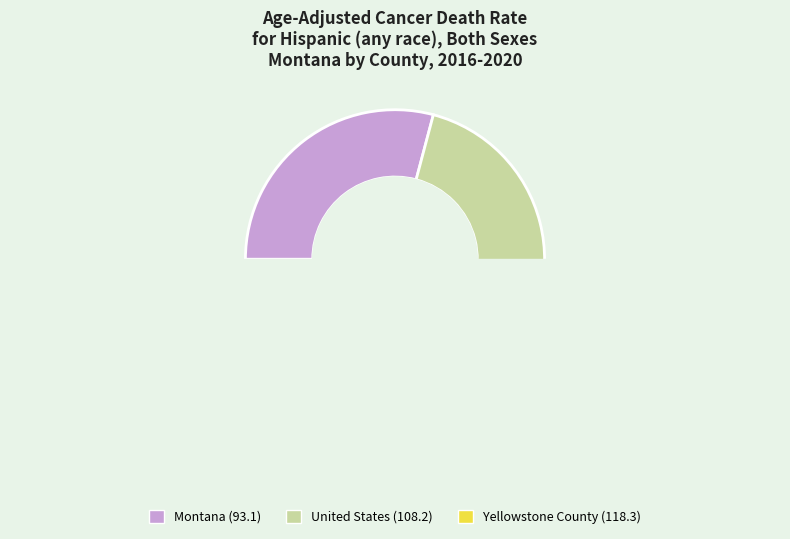

How many slices are in this pie chart?

3